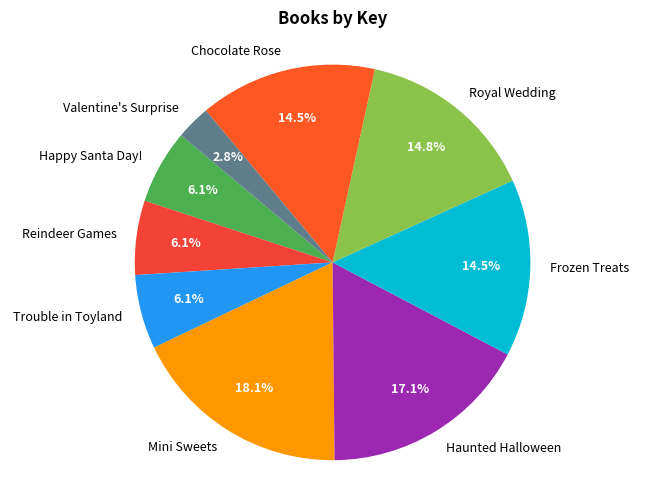

Between Happy Santa Day! and Frozen Treats, which is larger?

Frozen Treats